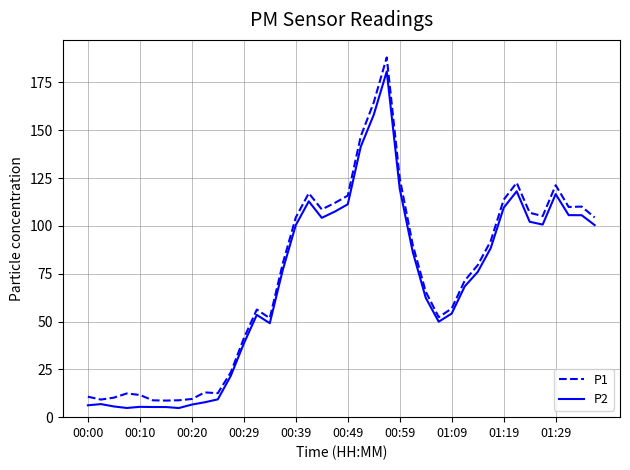

What are all the series names shown in the legend?

P1, P2